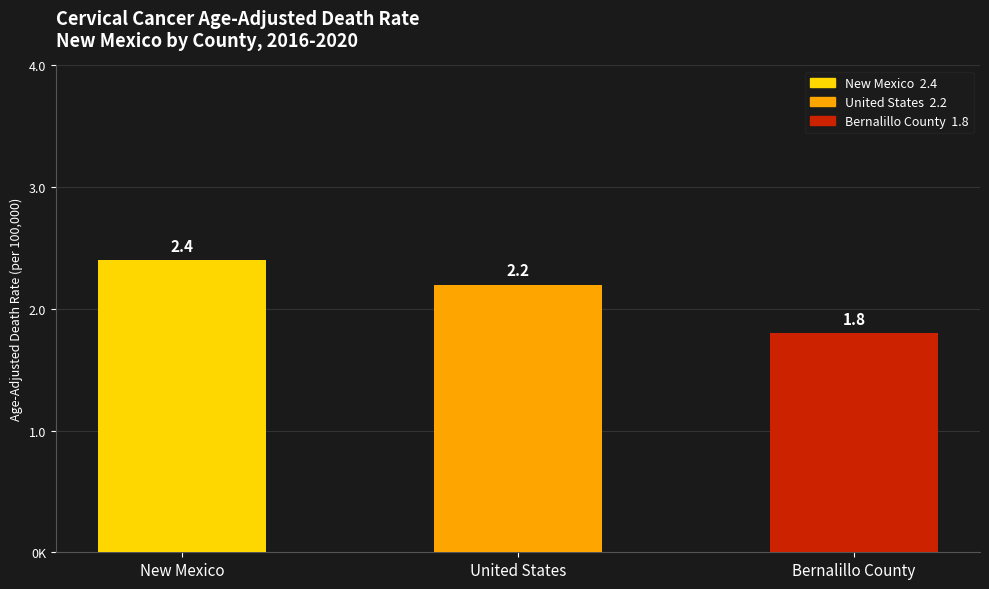

What is the difference between the second highest and minimum values?

0.4